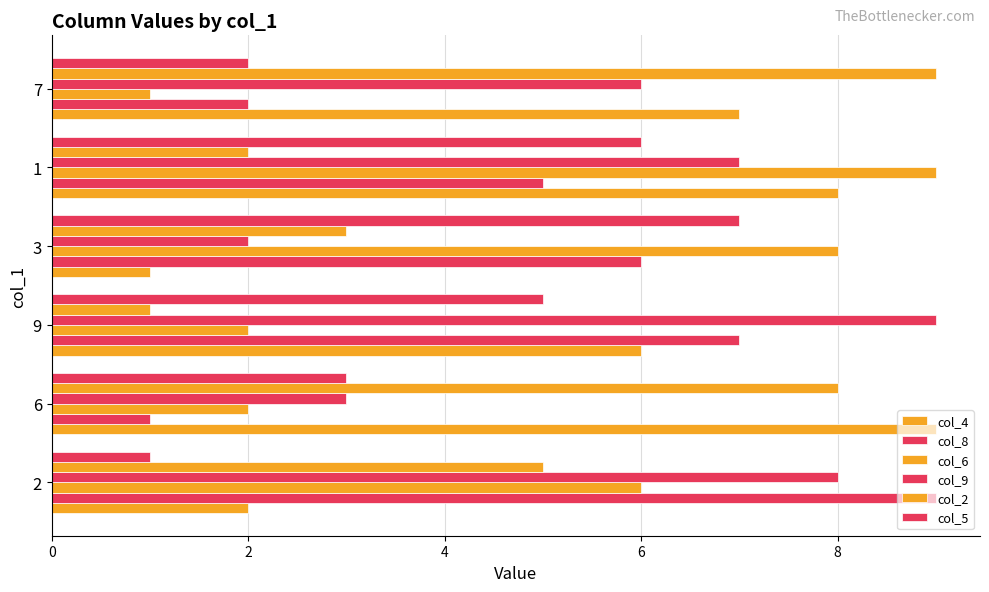

What is the sum of all col_5 values?

24